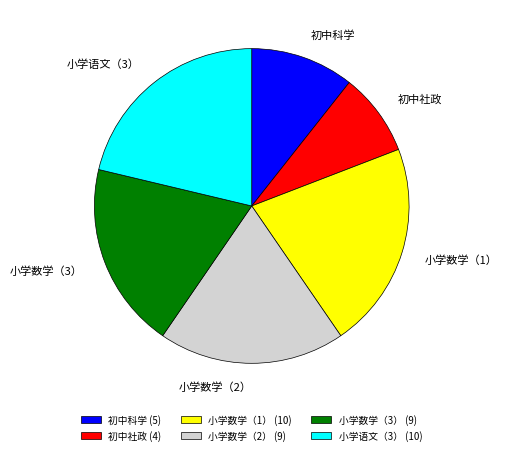

Approximately how many times larger is the value at 小学数学（1） compared to 小学数学（2）?

1.1